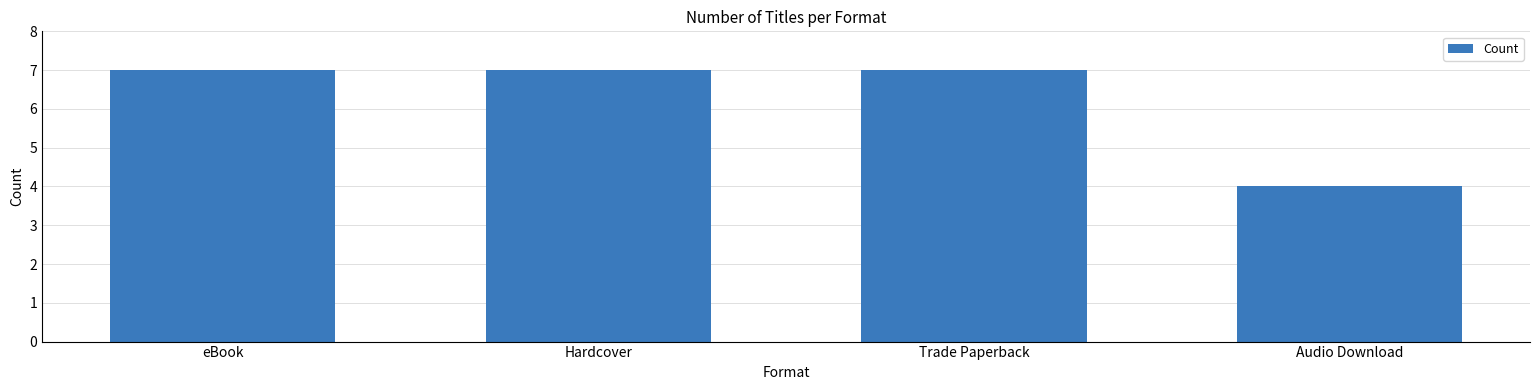

What is the average value?

6